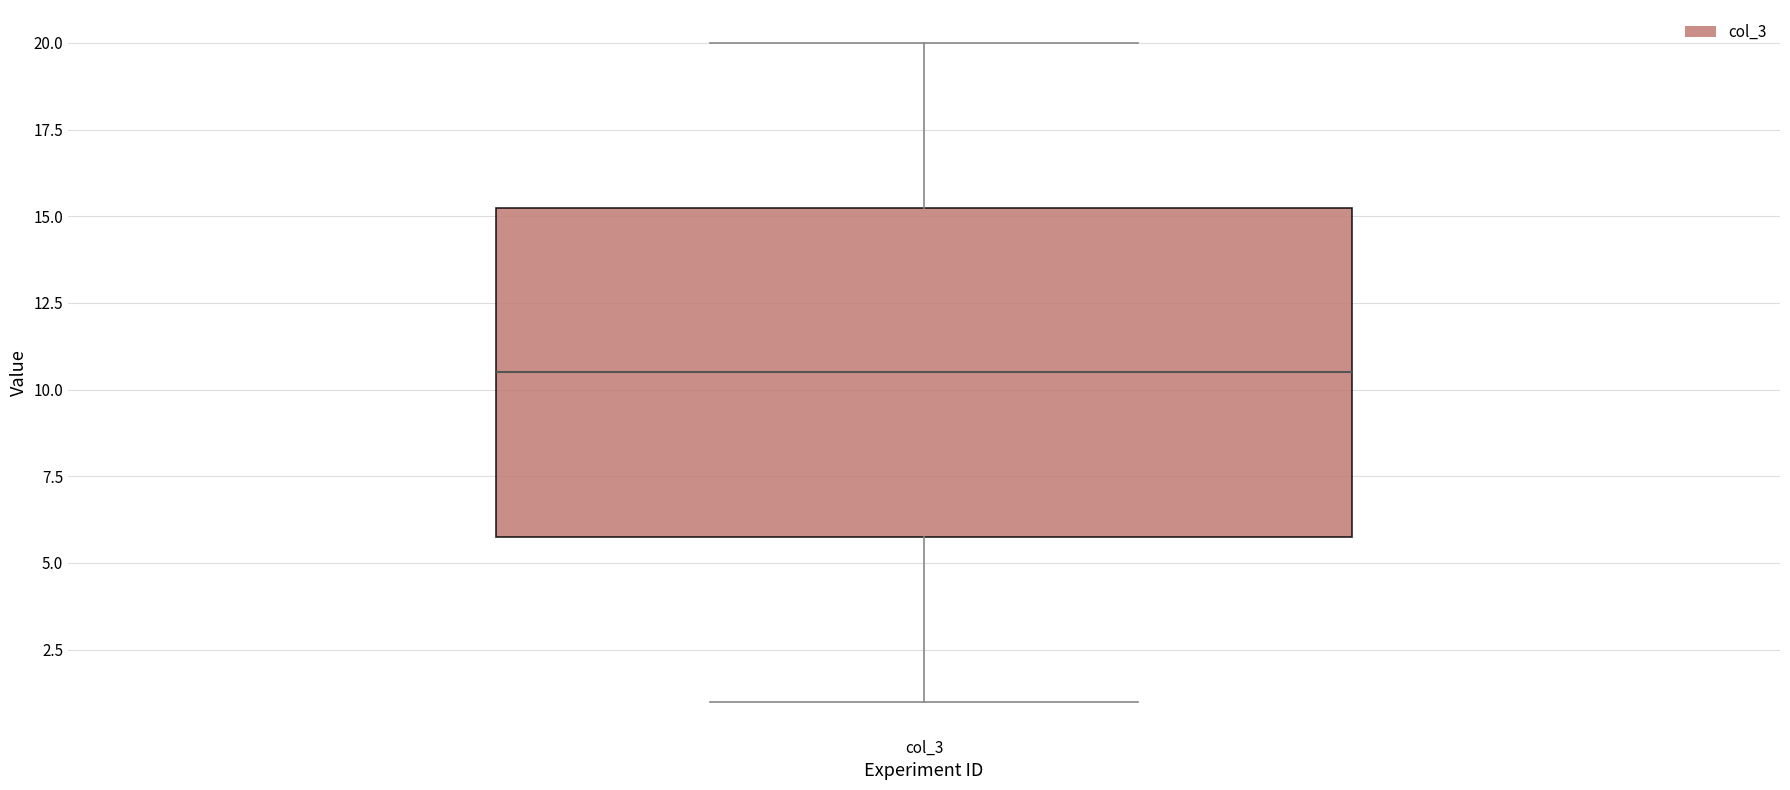

Where is the upper edge of the box for col_3 on the y-axis? The values are not printed on the chart, so give them approximately, as read against the axis.

15.5